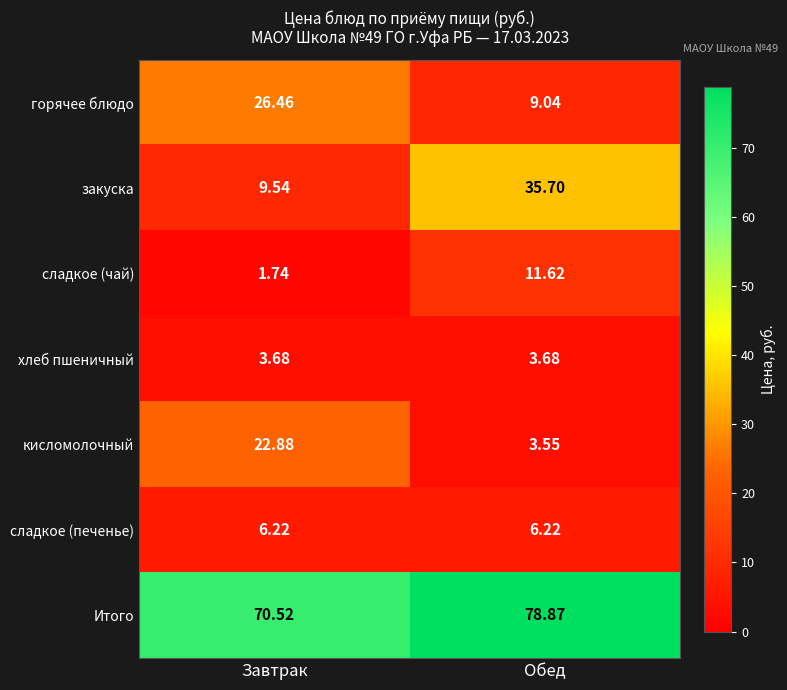

At which label is закуска closest to 22?

Завтрак